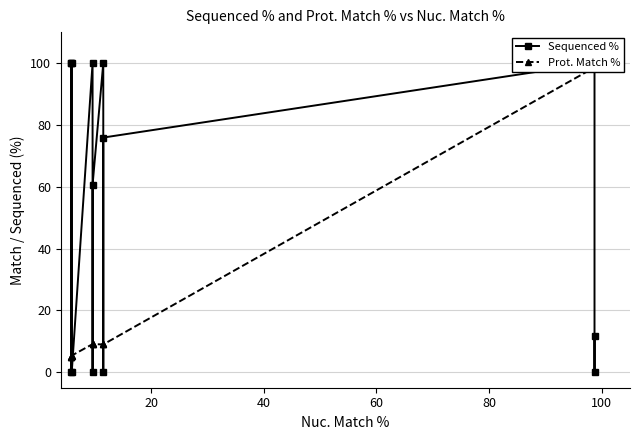

Which series has the widest spread of values?

Sequenced %